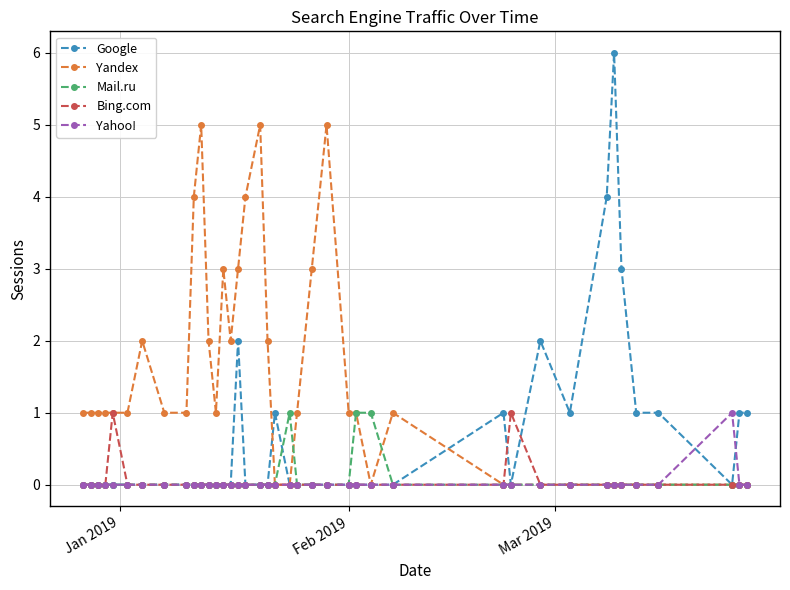

What is the maximum value for Google?

6